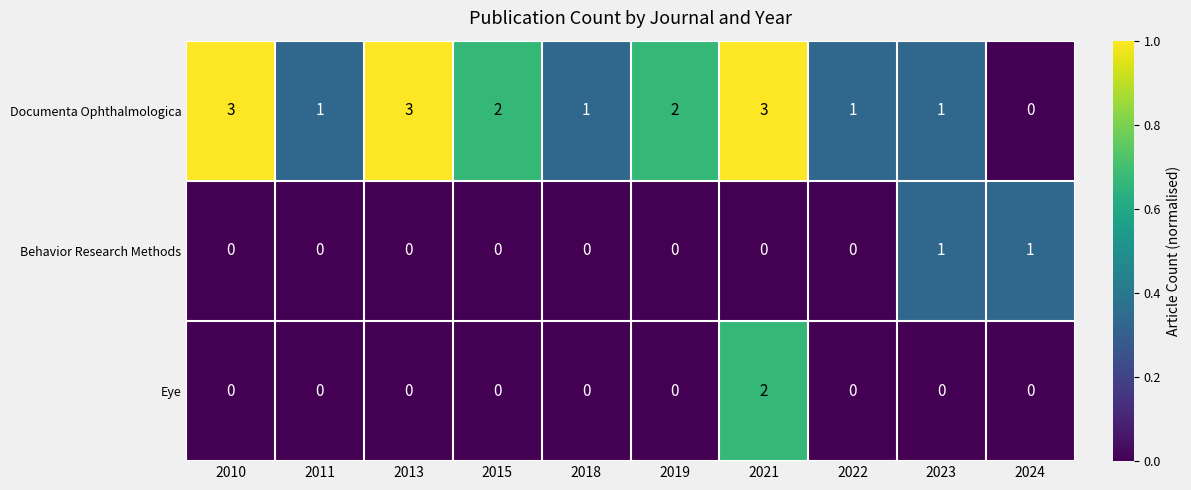

Rank the series by their maximum value, from highest to lowest.

Documenta Ophthalmologica, Eye, Behavior Research Methods